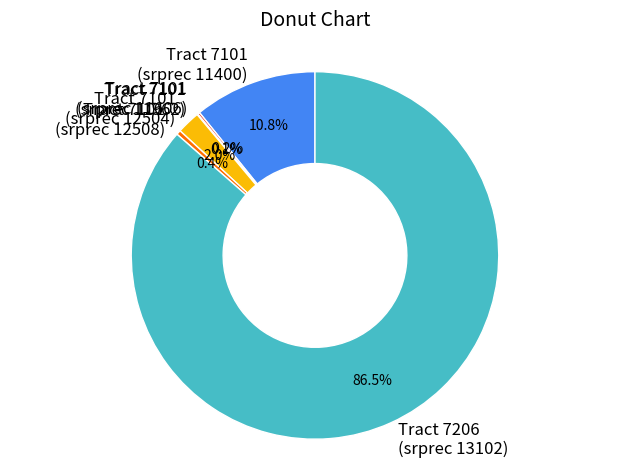

Which slice represents more than half of the pie?

Tract 7206 (srprec 13102)